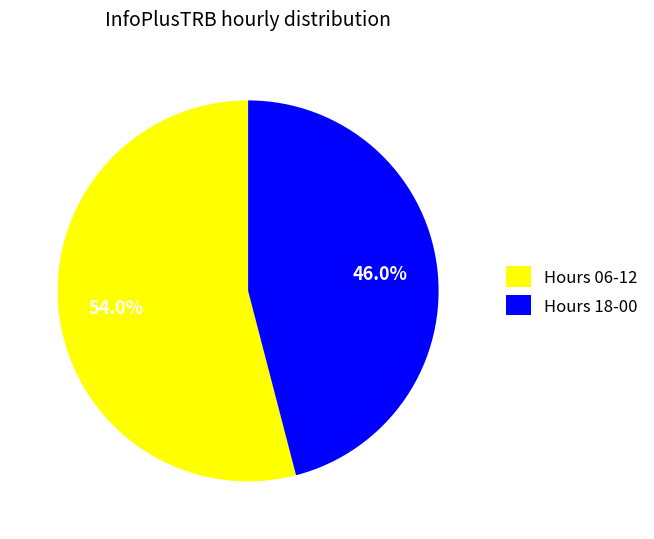

Combined, do Hours 18-00 and Hours 06-12 account for over 50%?

Yes